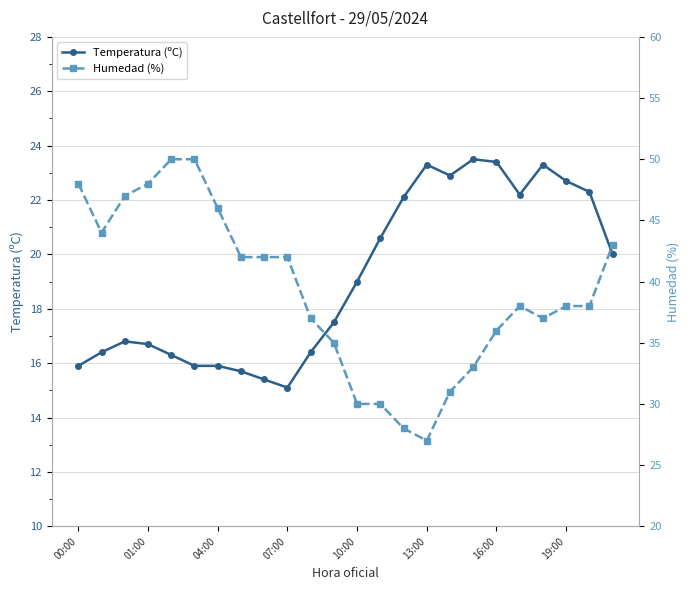

True or false: Temperatura (ºC) has more than 1 interior local peaks.

True